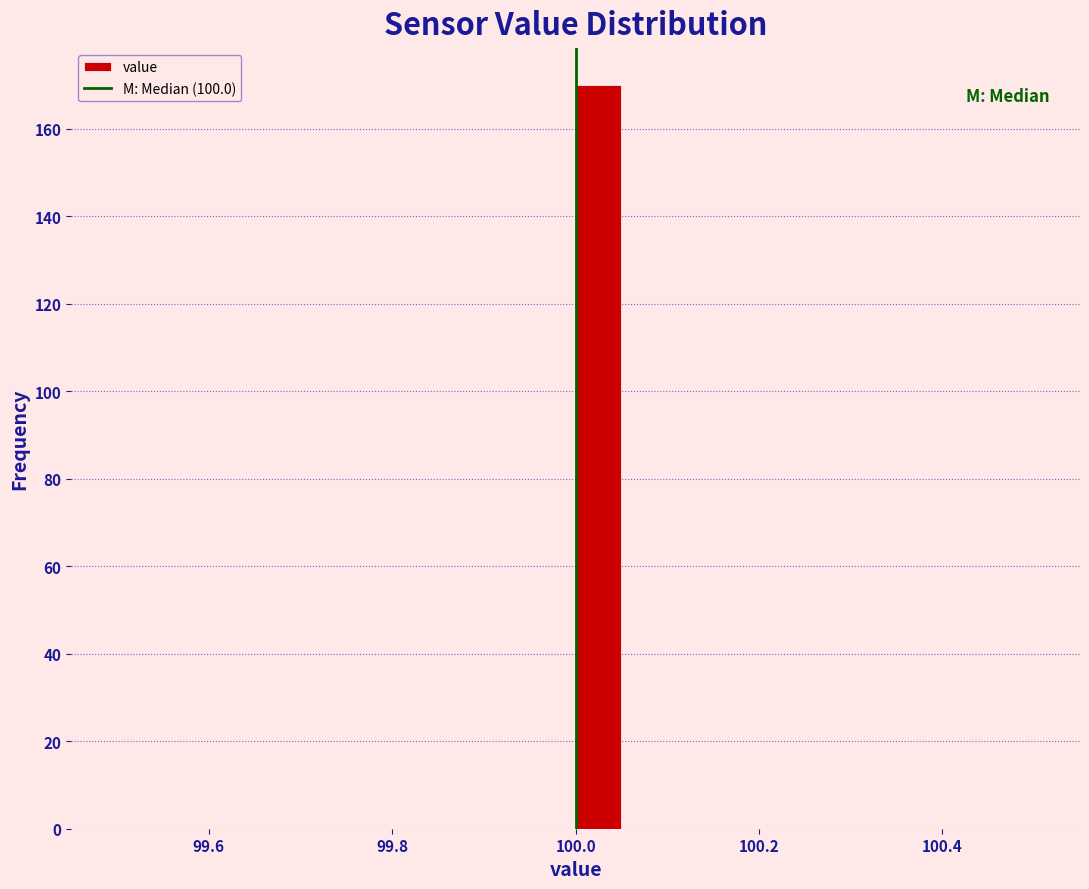

Around what value on the x-axis is the tallest bar? Give the approximate position of its centre, as read against the axis.

100.02